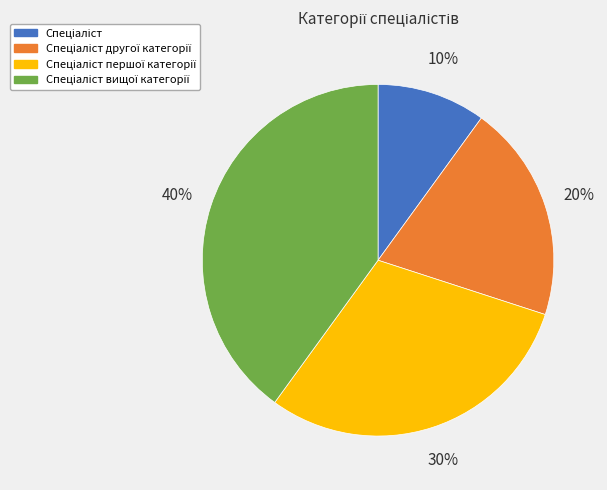

Does any single category account for the majority?

No